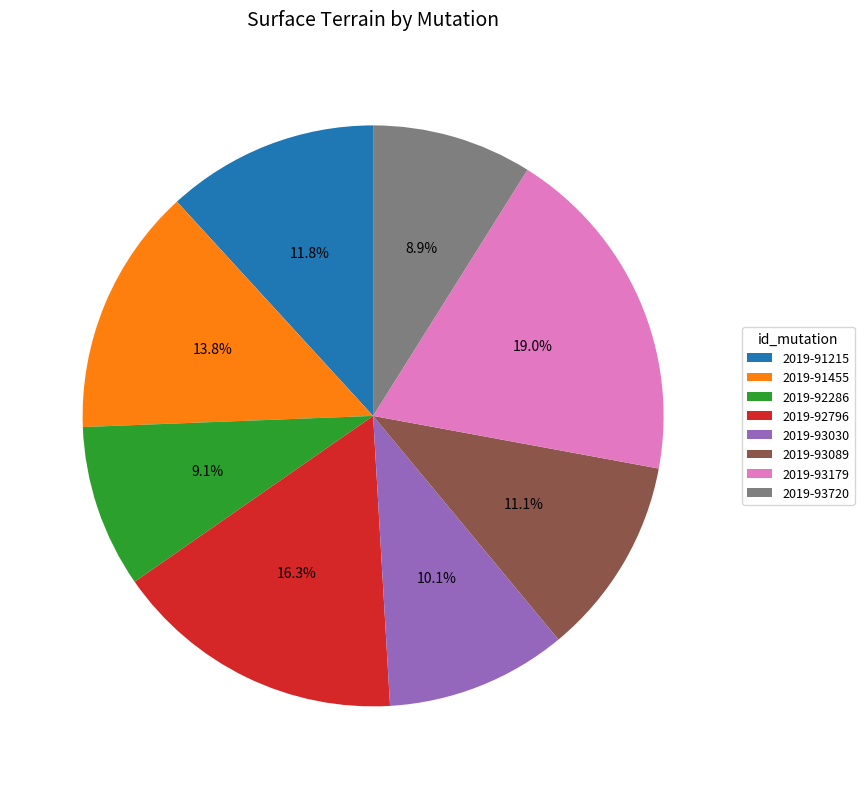

Which has a higher value, 2019-91215 or 2019-93720?

2019-91215